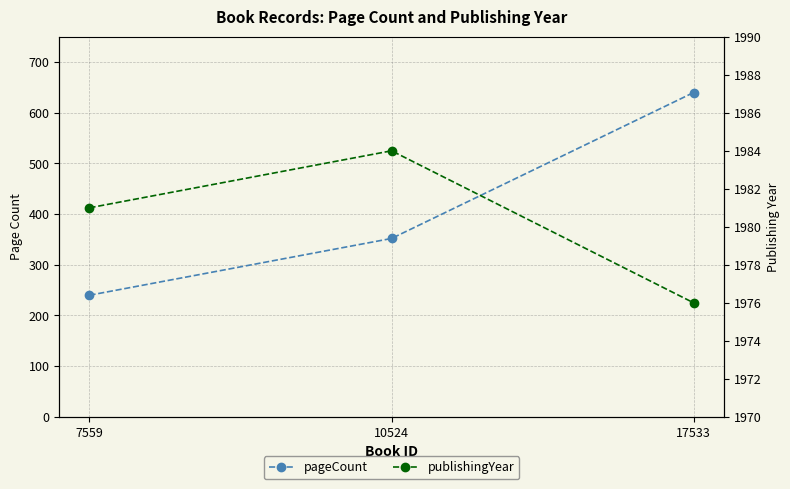

Is the value of pageCount at 17533 greater than the value of publishingYear at 17533?

No